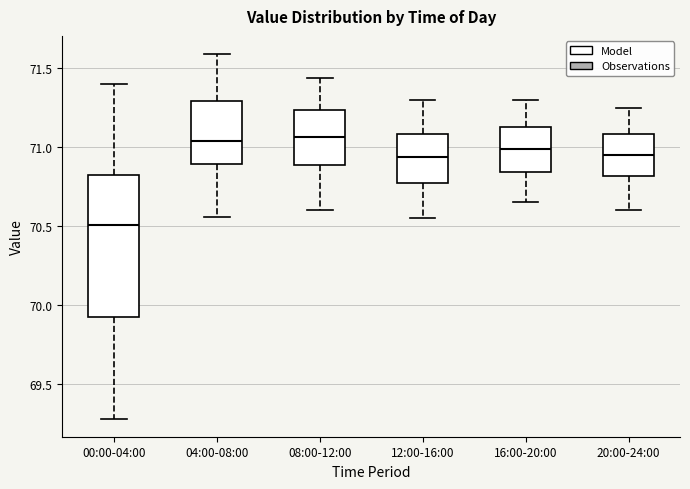

Reading left to right, read every box against the y-axis: the position of its median line, the range the box covers, and the ends of its whiskers. The values are not printed on the chart, so give them approximately, as read against the axis.

00:00-04:00: median 70.50, box 69.95 to 70.85, whiskers 69.30 to 71.40
04:00-08:00: median 71.05, box 70.90 to 71.30, whiskers 70.55 to 71.60
08:00-12:00: median 71.05, box 70.90 to 71.25, whiskers 70.60 to 71.45
12:00-16:00: median 70.95, box 70.75 to 71.10, whiskers 70.55 to 71.30
16:00-20:00: median 71.00, box 70.85 to 71.15, whiskers 70.65 to 71.30
20:00-24:00: median 70.95, box 70.80 to 71.10, whiskers 70.60 to 71.25